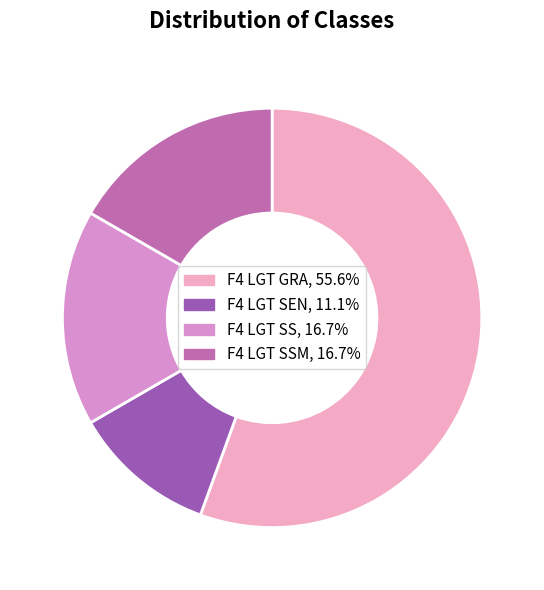

Count the number of slices in the pie.

4